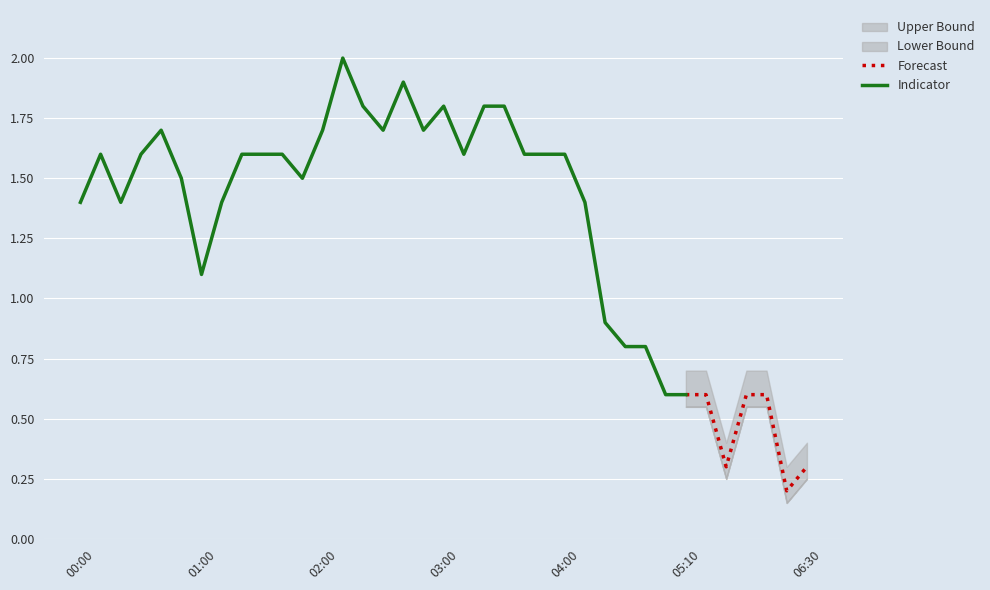

Between 04:40 and 03:00, which is larger?

03:00